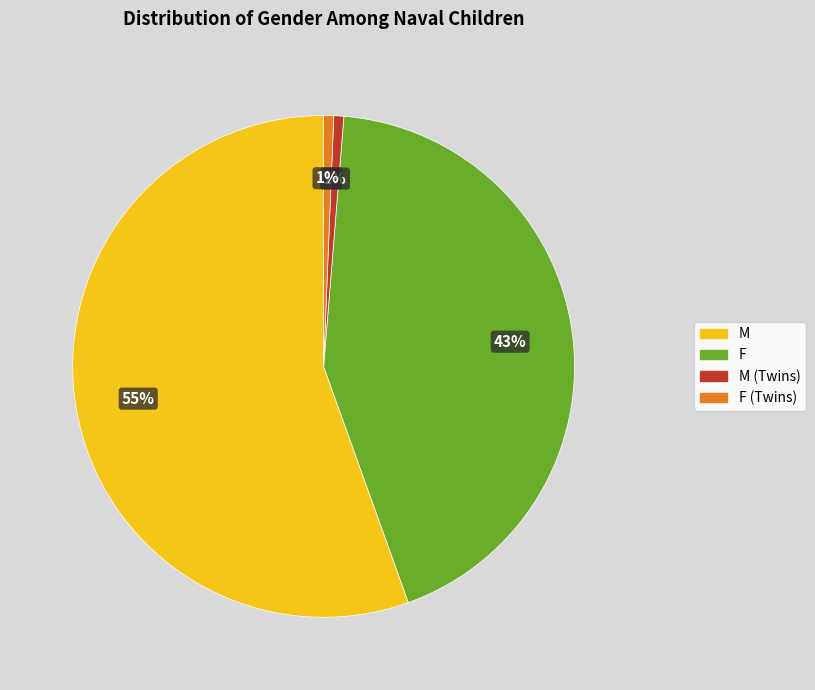

To the nearest percent, what is the average slice percentage?

25%